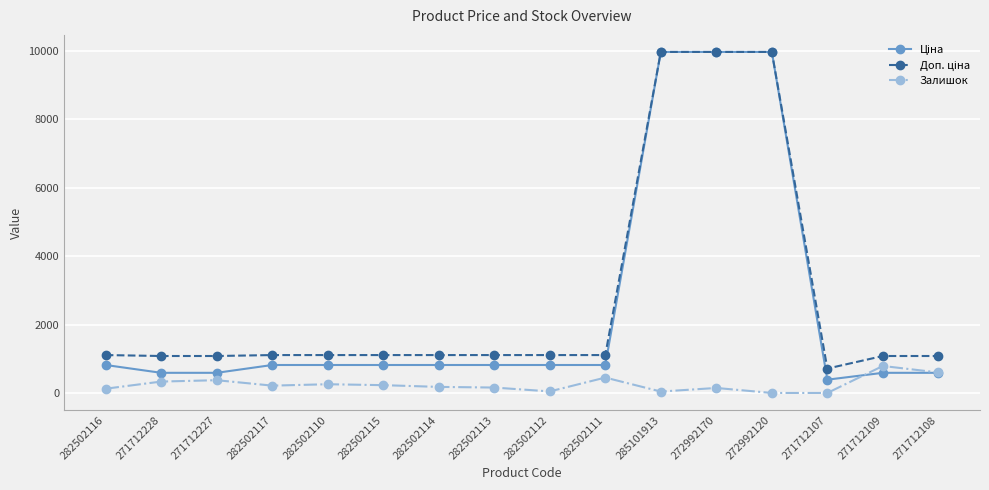

At which label does Залишок first exceed 215?

271712228